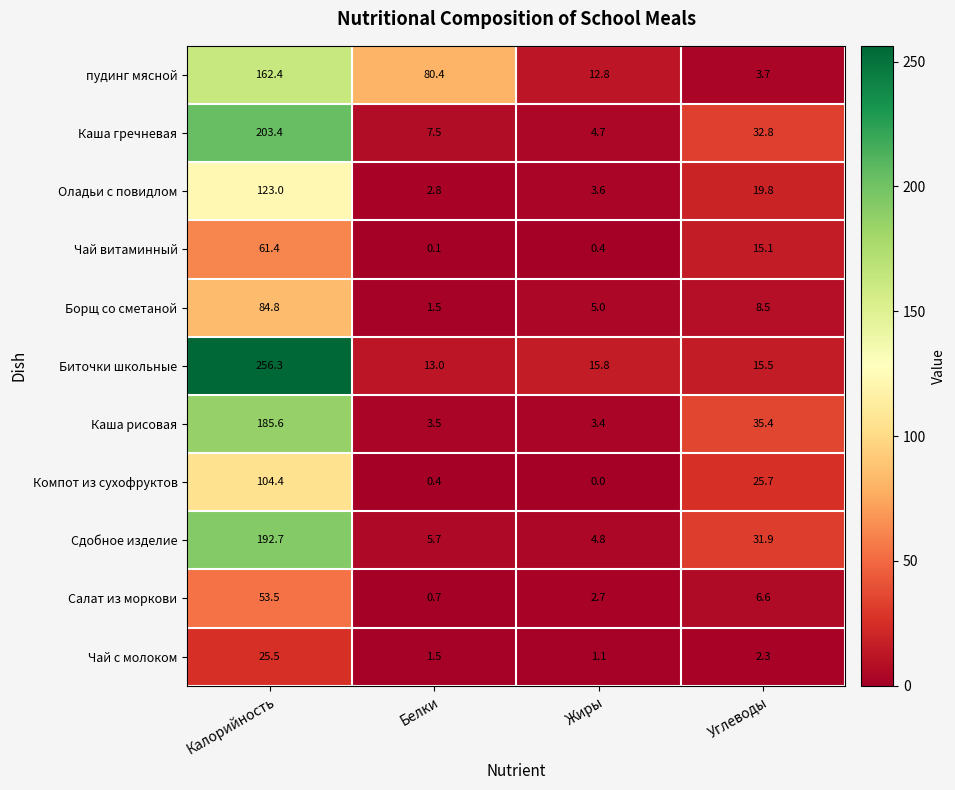

At which category does the chart reach its minimum across all series?

Жиры